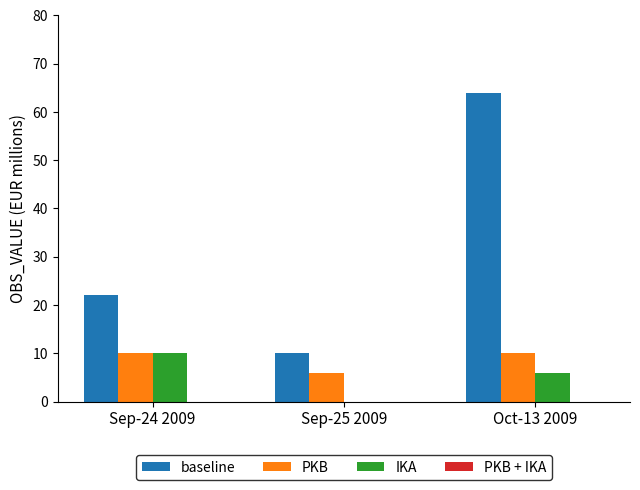

Which series has the largest total across all categories?

baseline